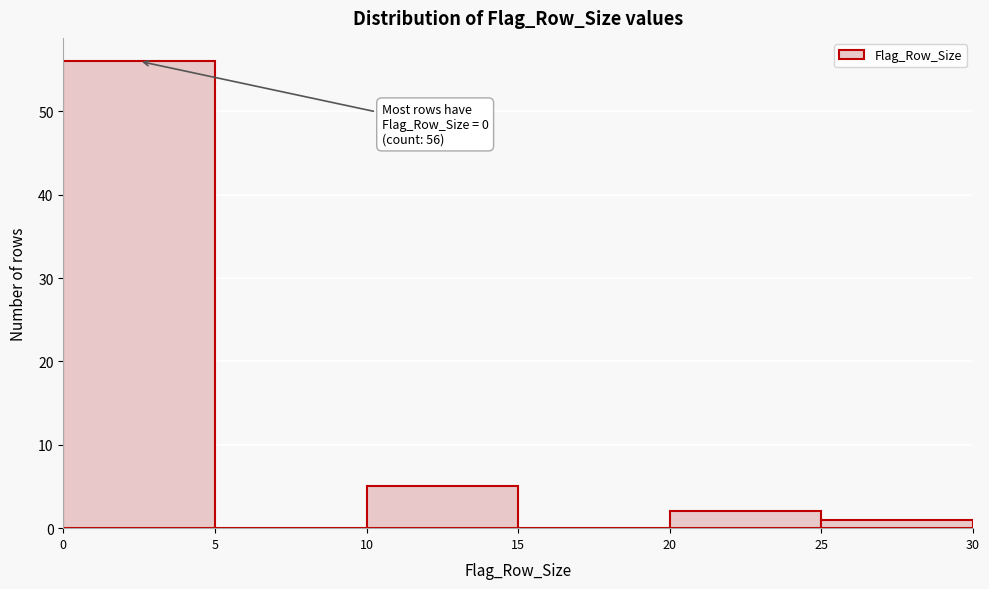

Which range on the x-axis has the tallest bar?

0 to 5